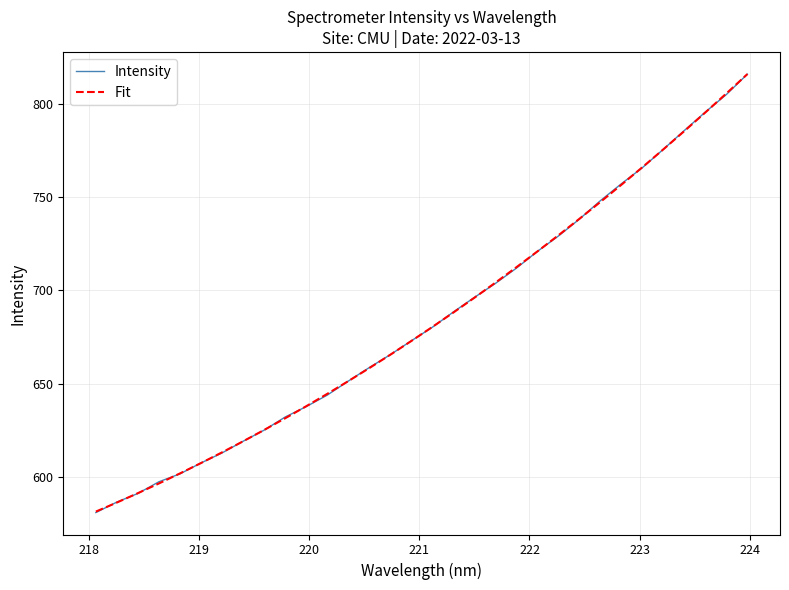

What is the maximum value shown in the chart?

815.8